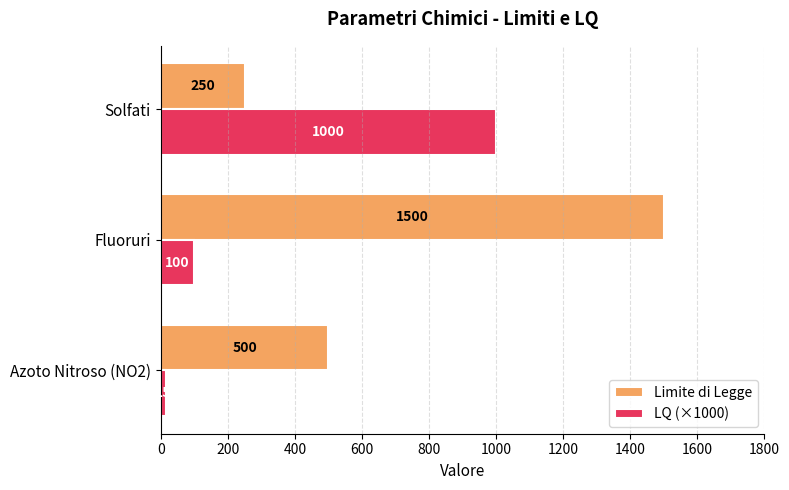

The value of Limite di Legge at Solfati is 250. True or false?

True